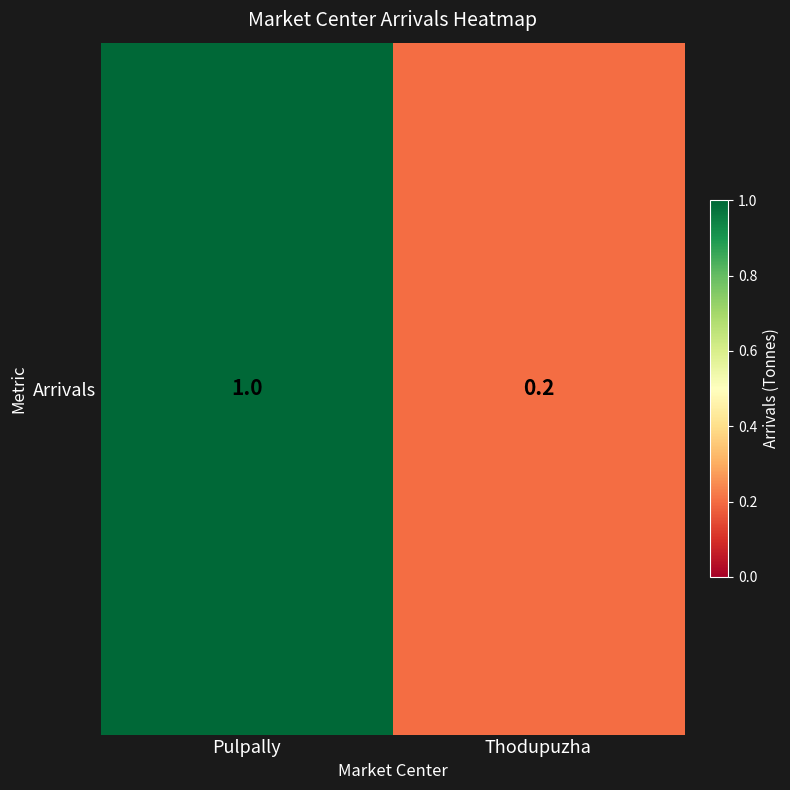

What is the sum of the values at Pulpally and Thodupuzha?

1.2